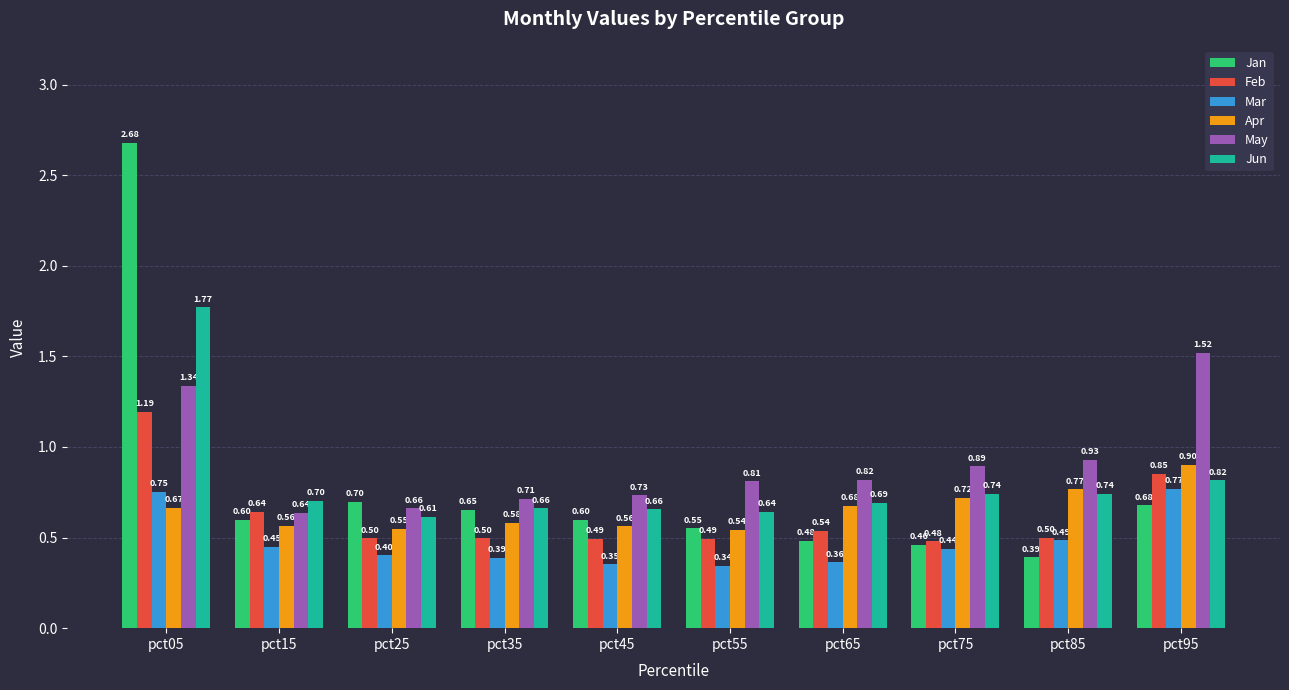

True or false: Jan has a value of 0.7 at pct25.

True